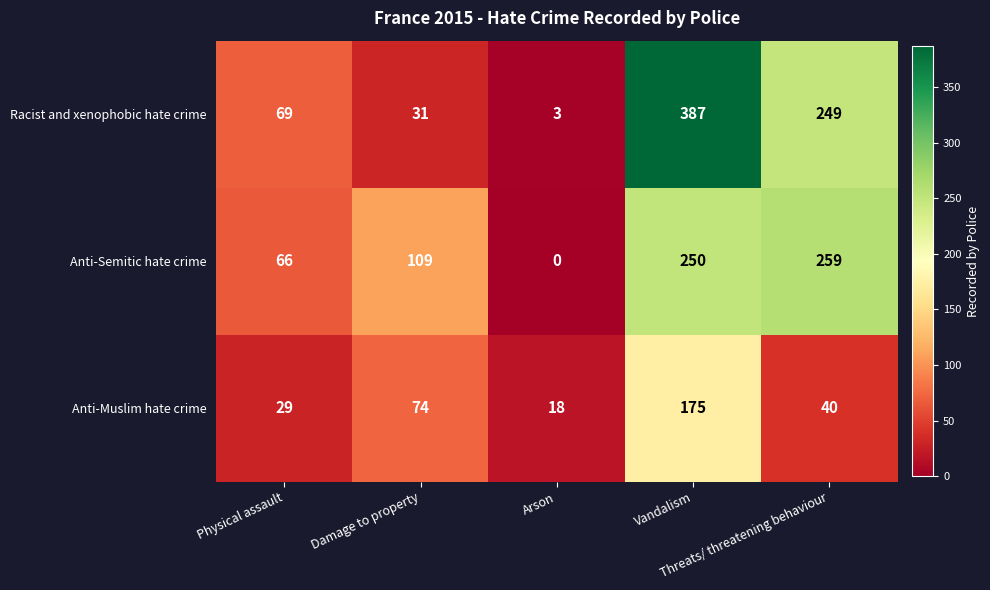

Which category has the lowest value across all series?

Arson